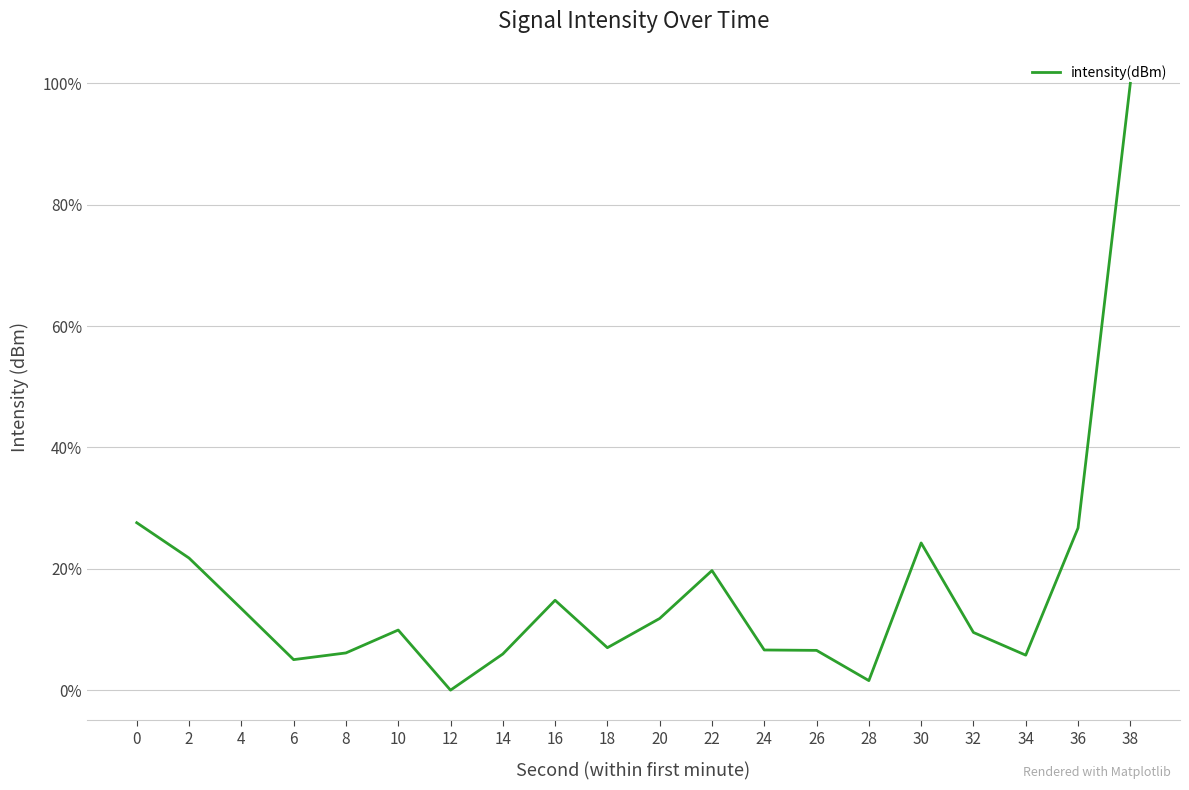

Which has a higher value, 30 or 36?

36